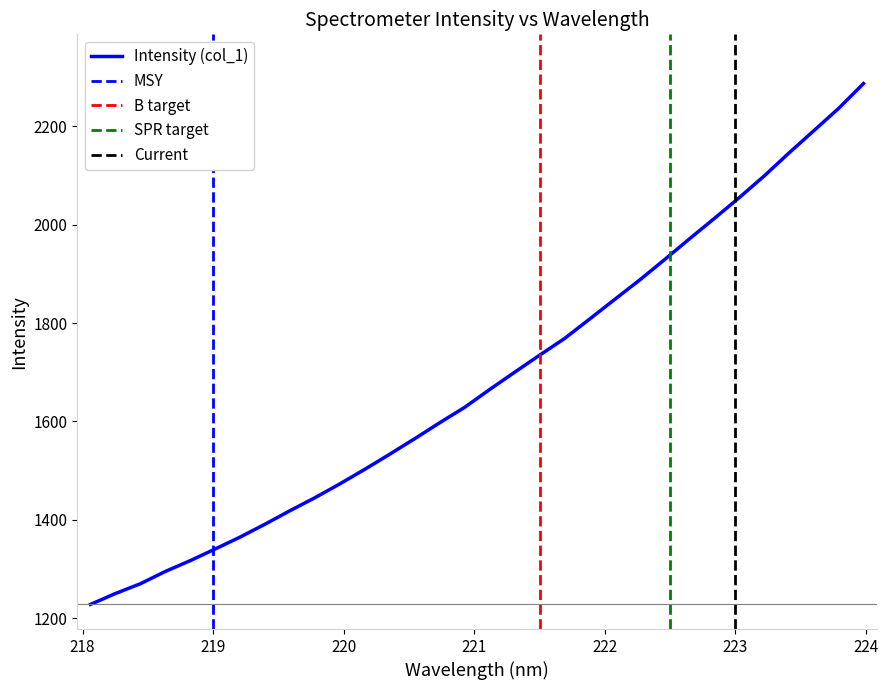

How many data points does each series have?

32